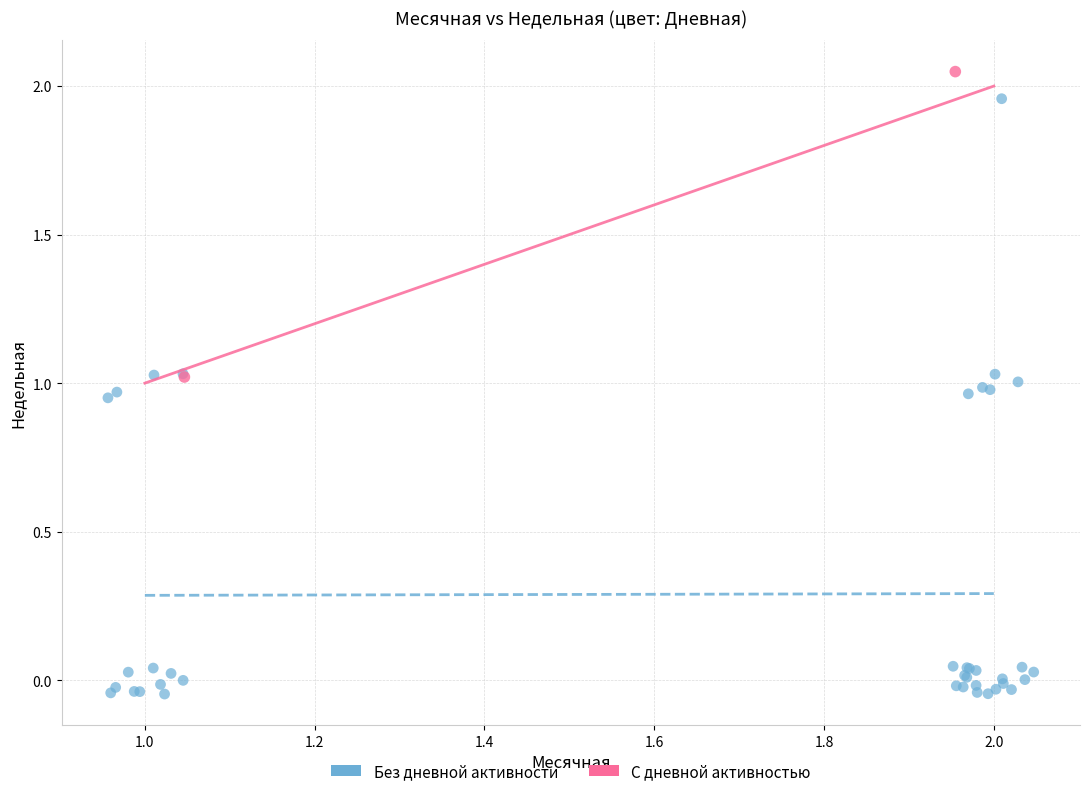

What are all the series names shown in the legend?

Без дневной активности, С дневной активностью